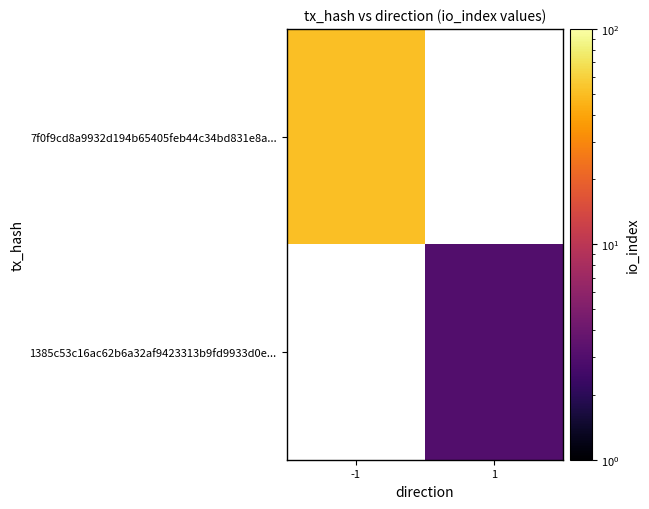

What value does the 7f0f9cd8a9932d194b65405feb44c34bd831e8a... series have at -1?

51.0